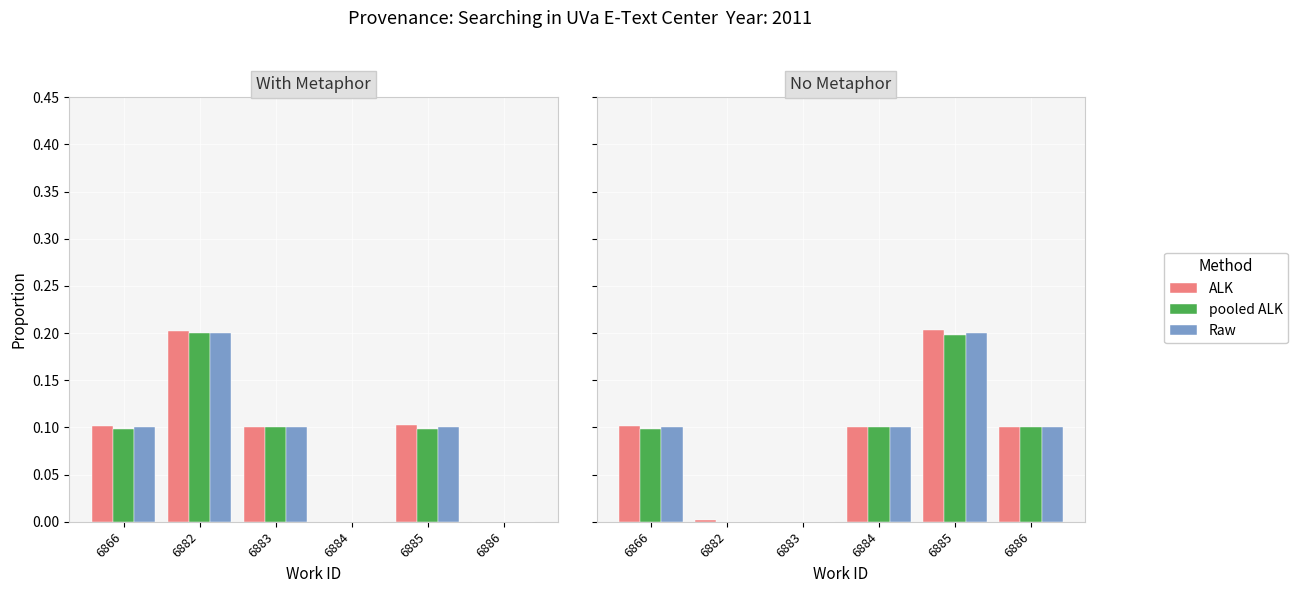

What is the difference between the pooled ALK values at 6885 and 6883?

0.2